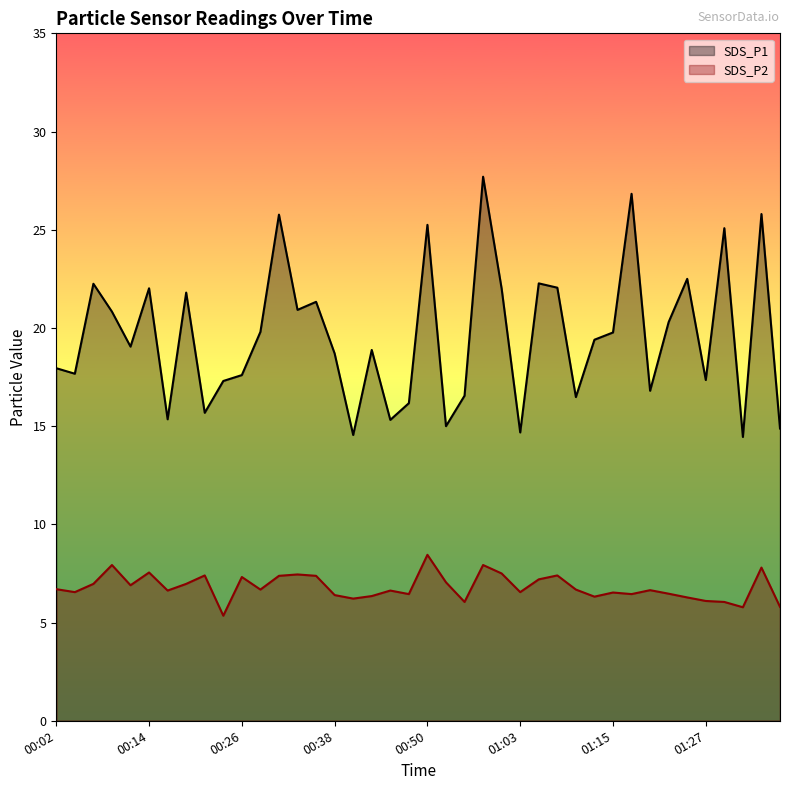

Which series has the largest range (max minus min)?

SDS_P1